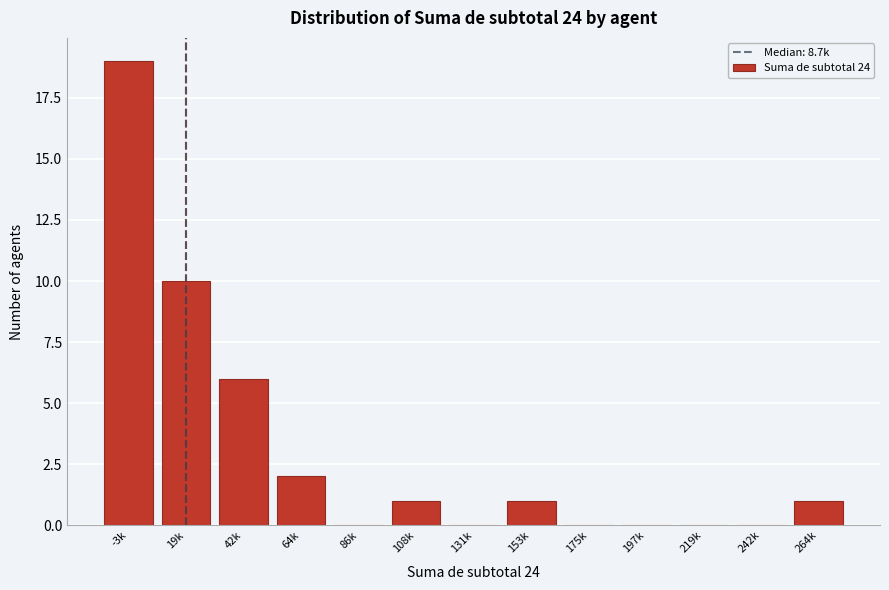

Reading left to right, transcribe all the data shown in this chart.

-3k=19	19k=10	42k=6	64k=2	86k=0	108k=1	131k=0	153k=1	175k=0	197k=0	219k=0	242k=0	264k=1